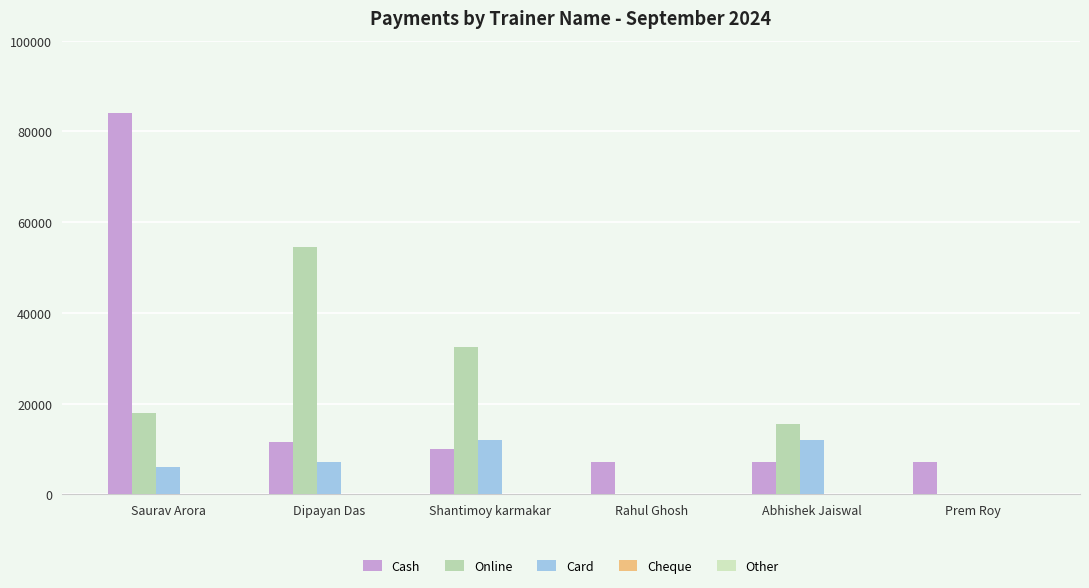

At which label does Card reach its minimum?

Rahul Ghosh